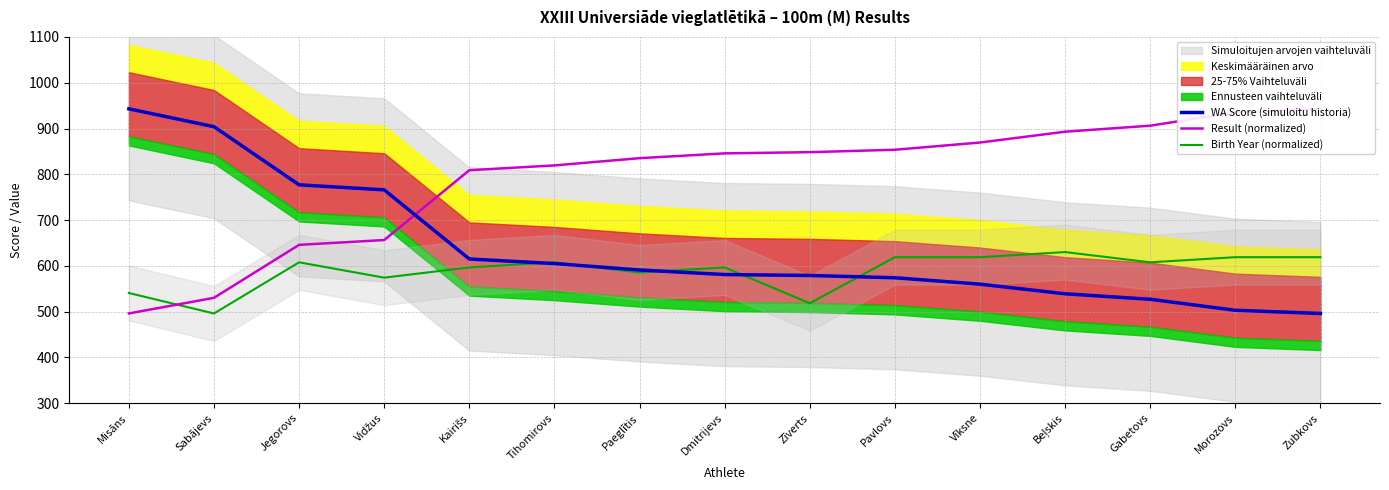

What is the difference between the maximum and minimum values in the Result (normalized) series?

447.0